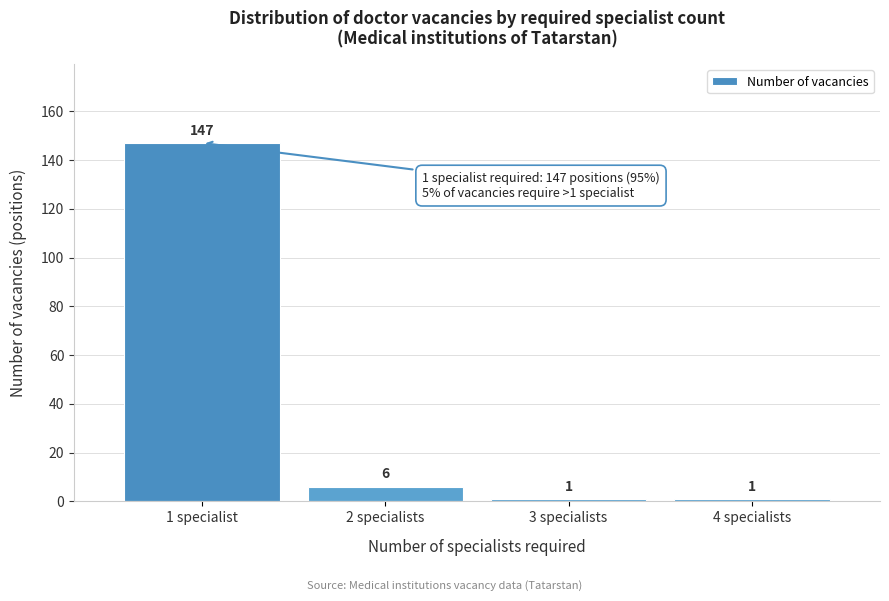

Reading left to right, list all the values displayed in this chart.

1 specialist=147	2 specialists=6	3 specialists=1	4 specialists=1